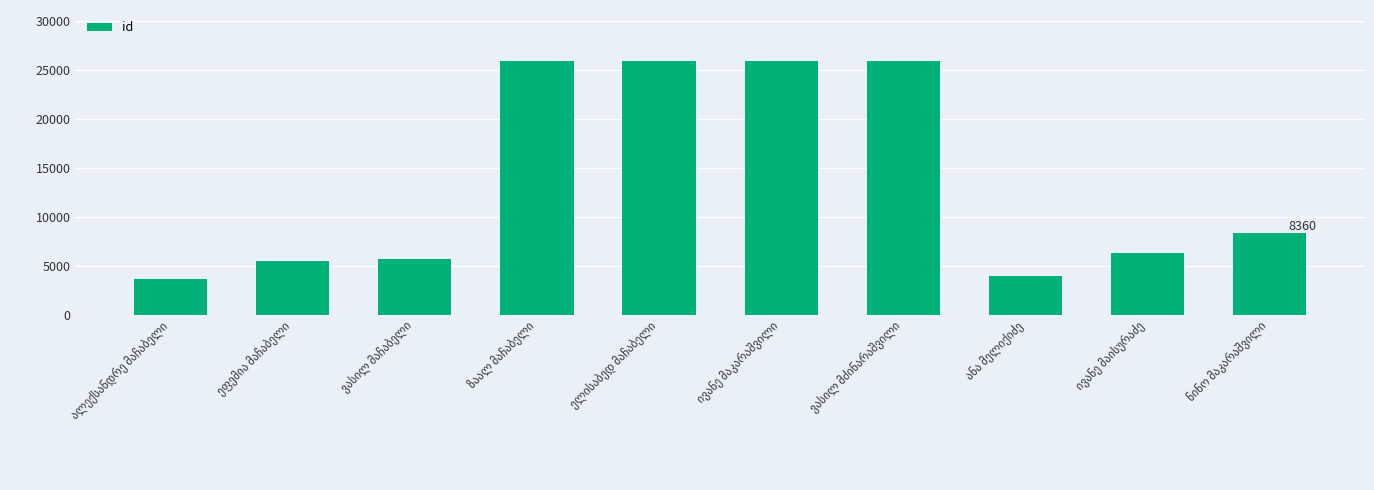

What is the value of the 6th bar from the left?

25973